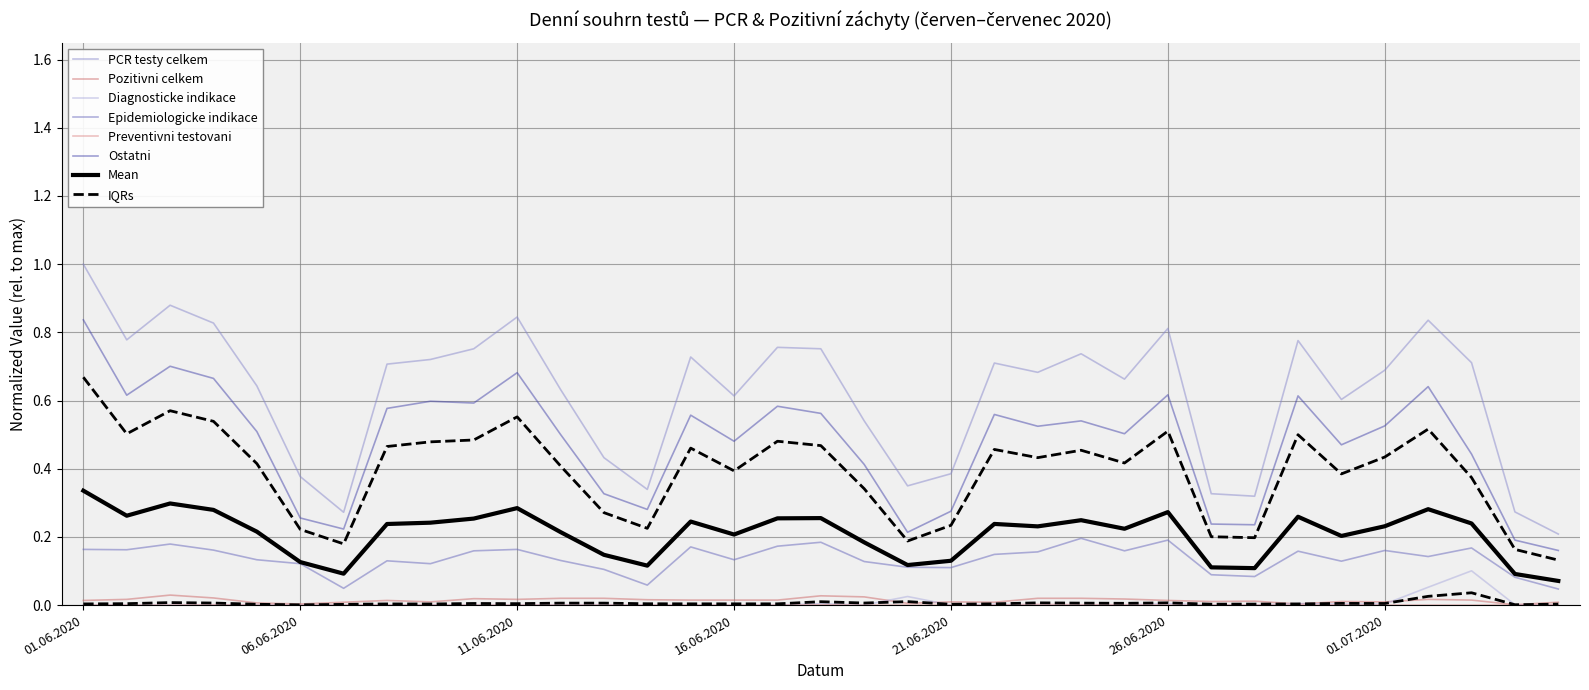

What is the label of the 9th point from the right?

27.06.2020